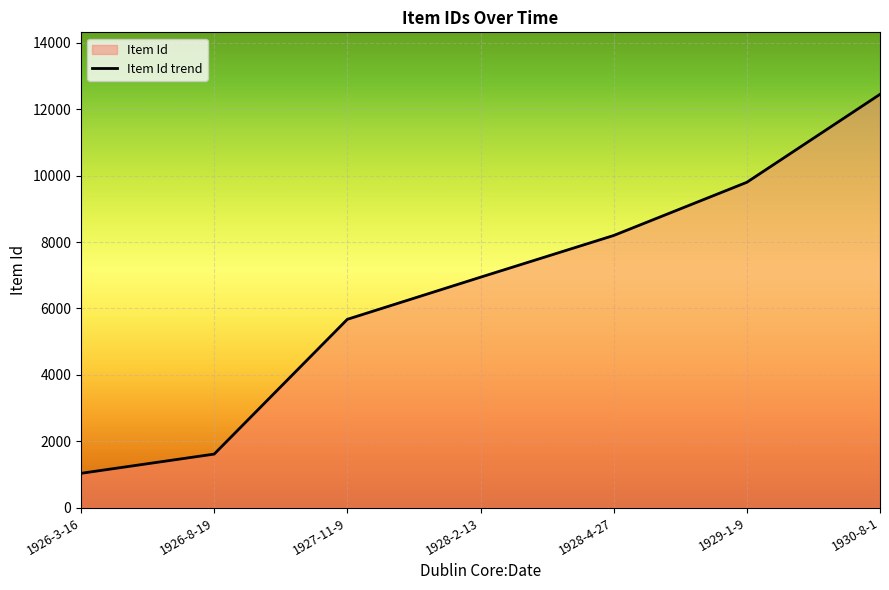

At which category does the chart reach its minimum across all series?

1926-3-16